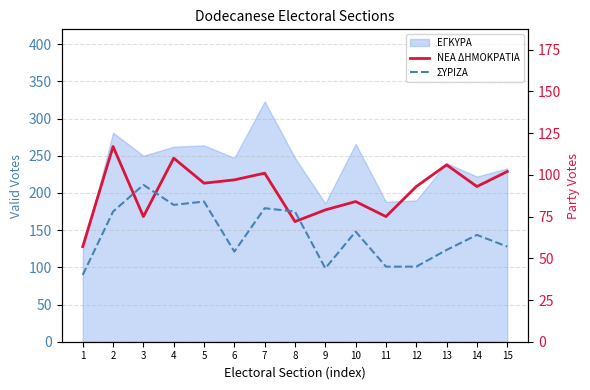

At how many categories does at least one series exceed 113?

1